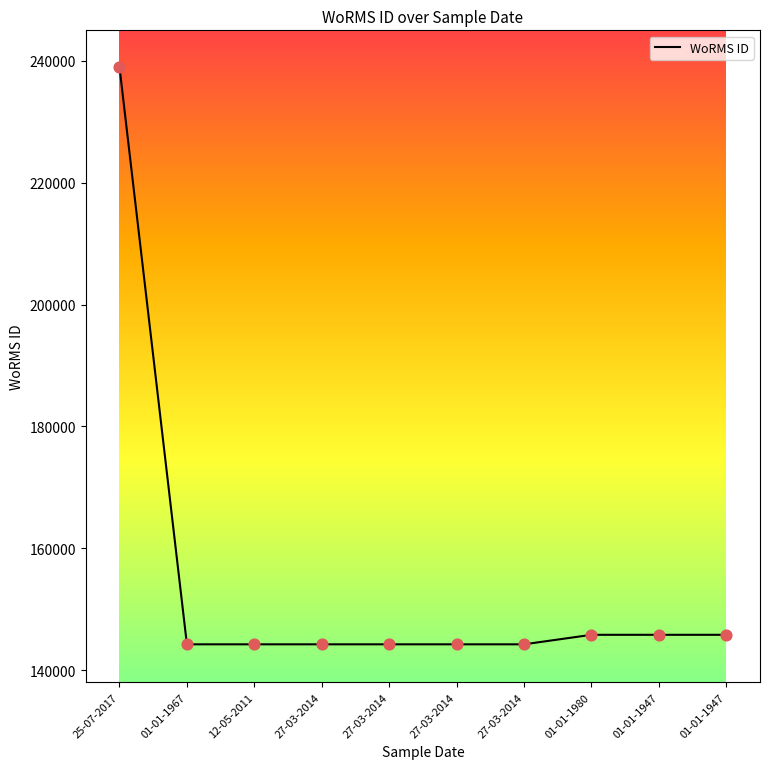

Between 12-05-2011 and 01-01-1980, which is larger?

01-01-1980